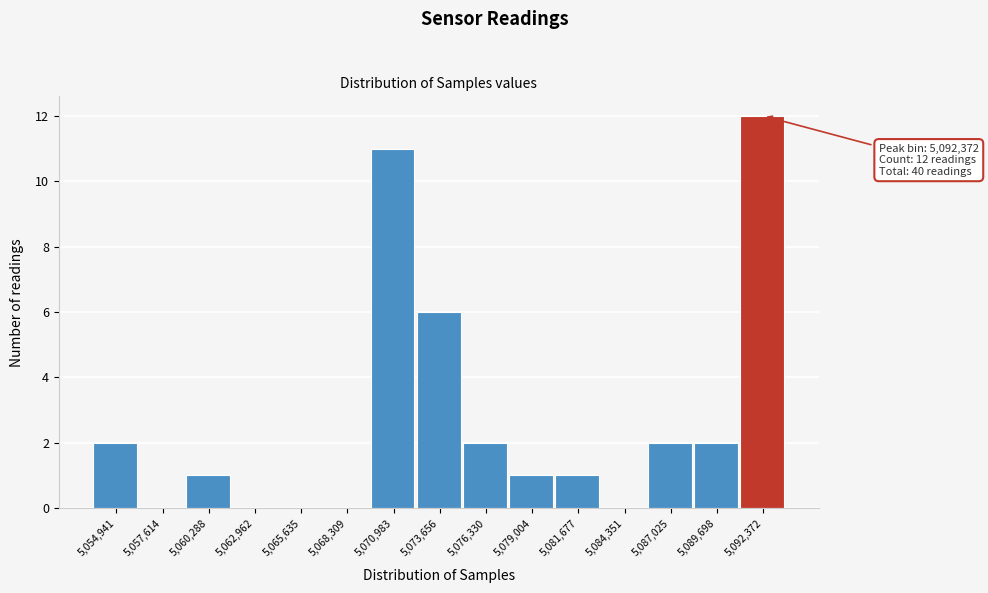

Reading right to left, what are all the values shown in this chart?

5,092,372=12	5,089,698=2	5,087,025=2	5,084,351=0	5,081,677=1	5,079,004=1	5,076,330=2	5,073,656=6	5,070,983=11	5,068,309=0	5,065,635=0	5,062,962=0	5,060,288=1	5,057,614=0	5,054,941=2